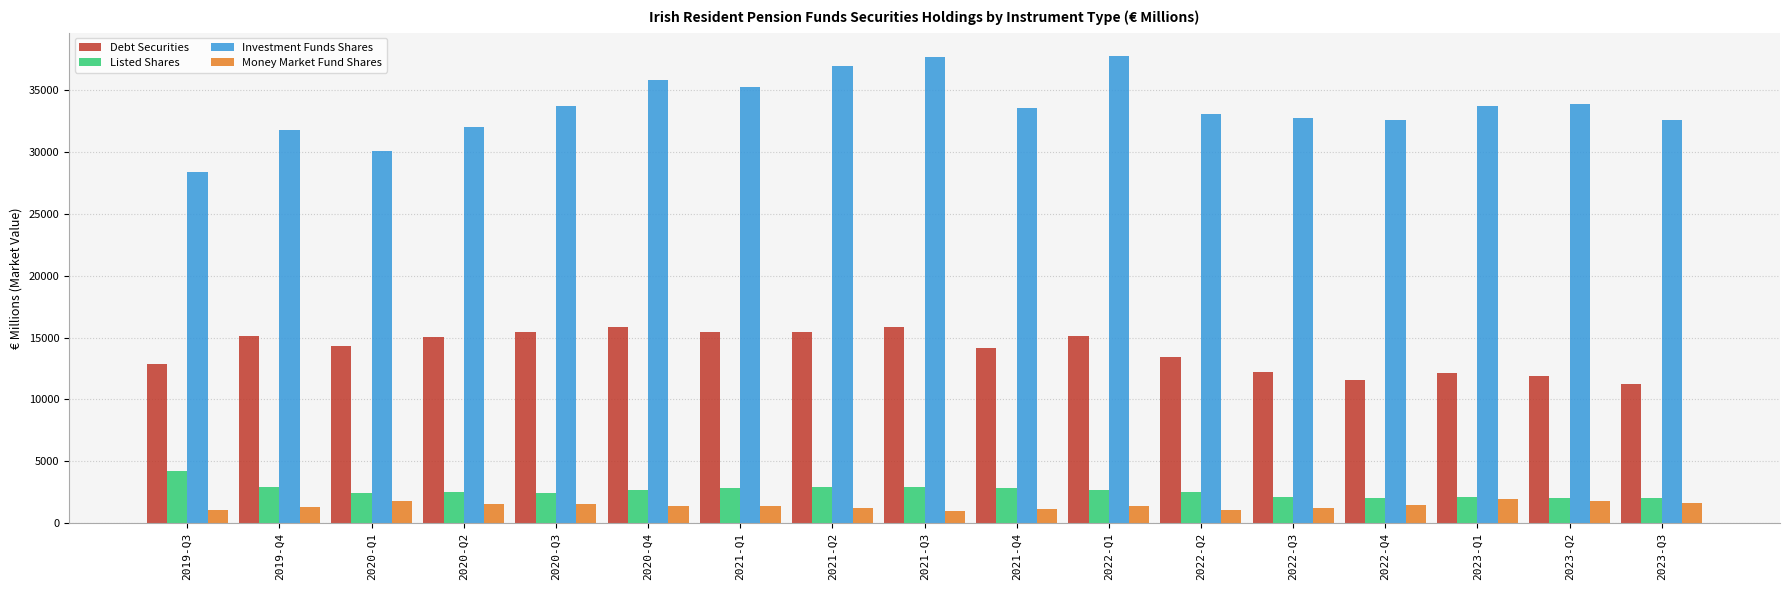

What is the label of the 13th bar from the right?

2020-Q3